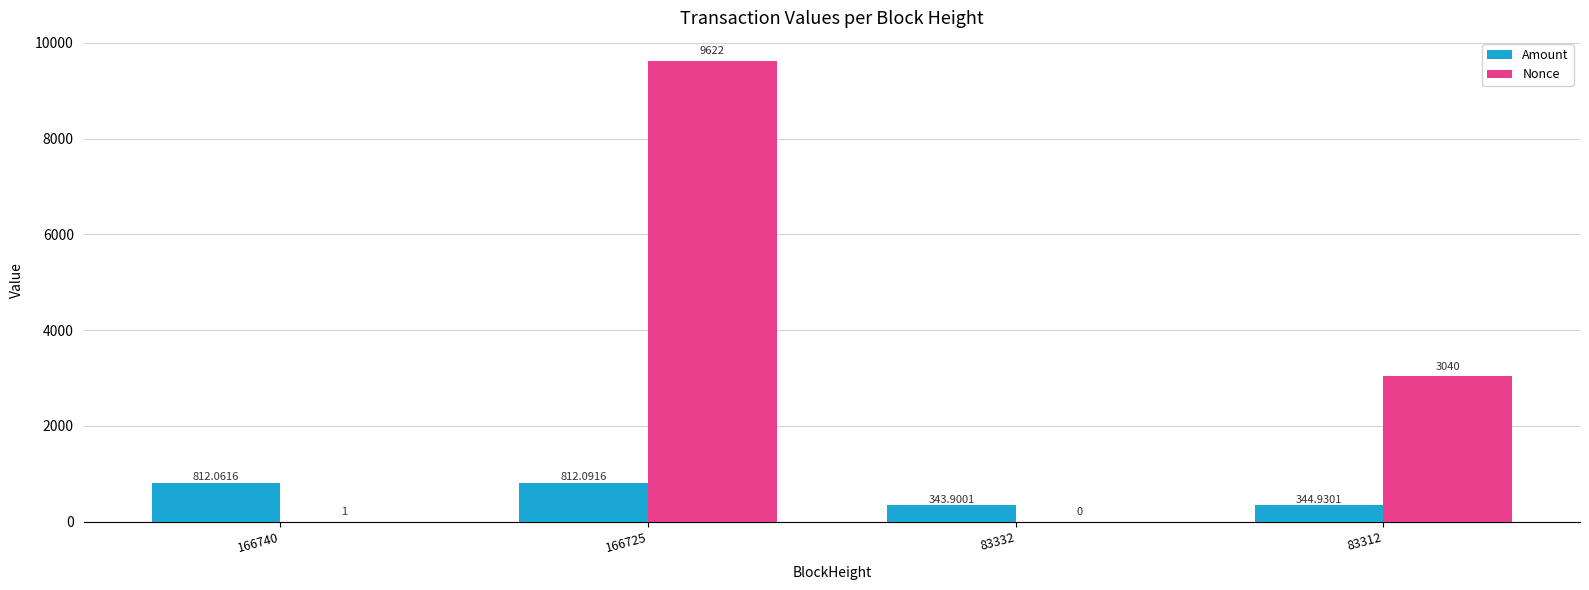

Between 166725 and 83312, which series saw the biggest shift?

Nonce